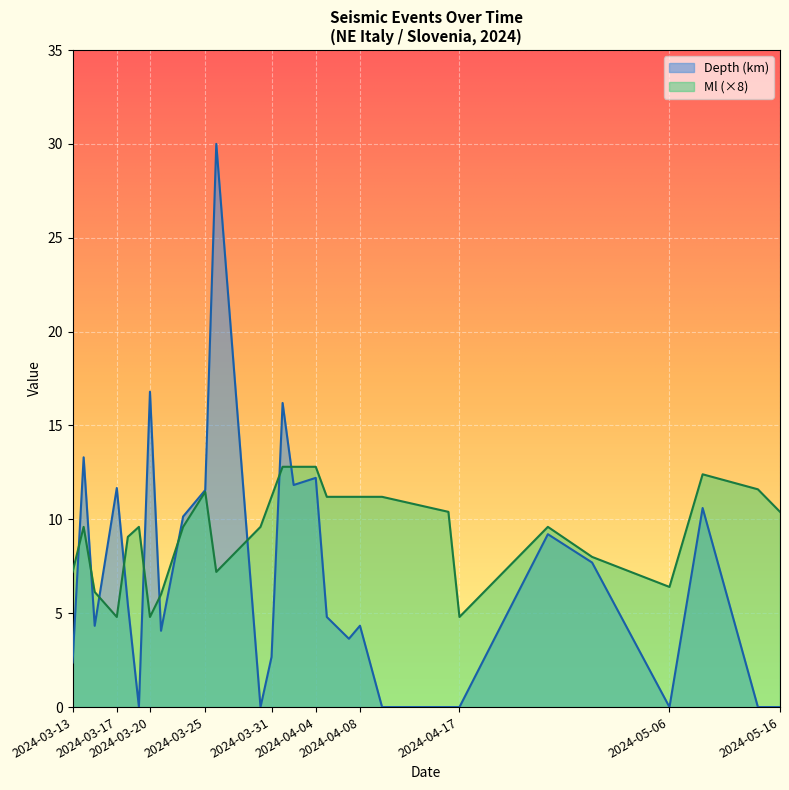

How many times do Ml and Depth cross each other?

18